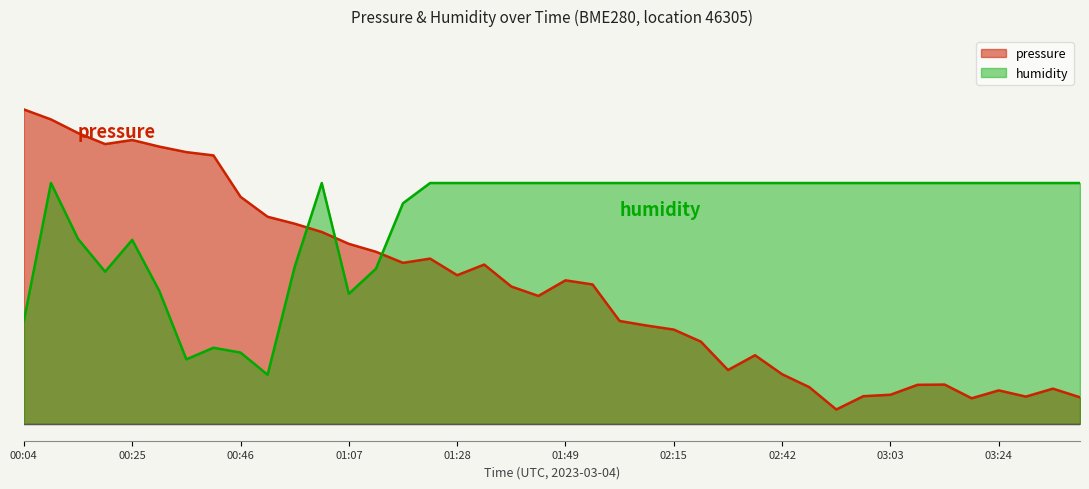

Which series has the largest total across all categories?

humidity